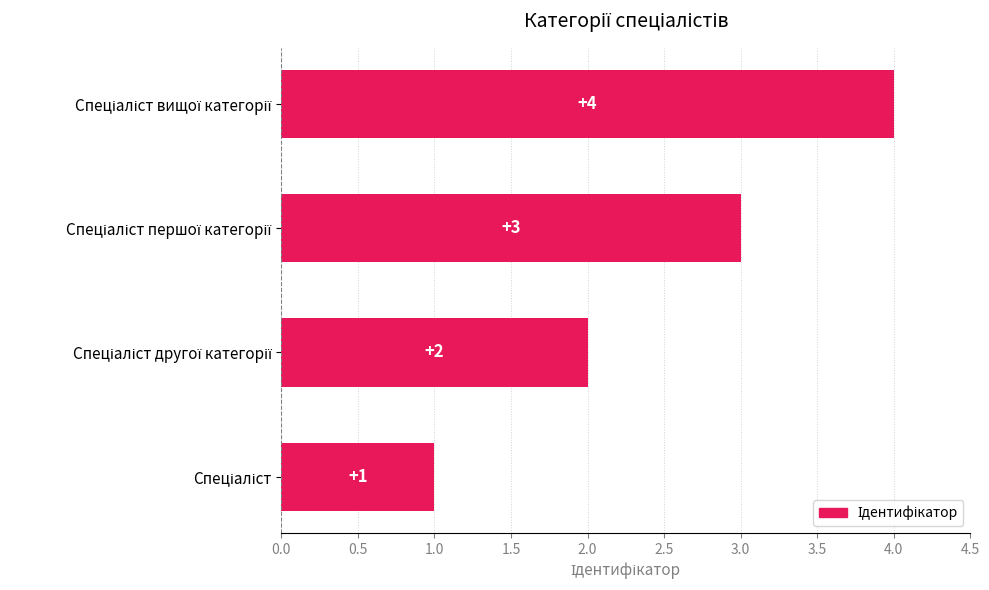

What is the difference between the maximum and minimum values?

3